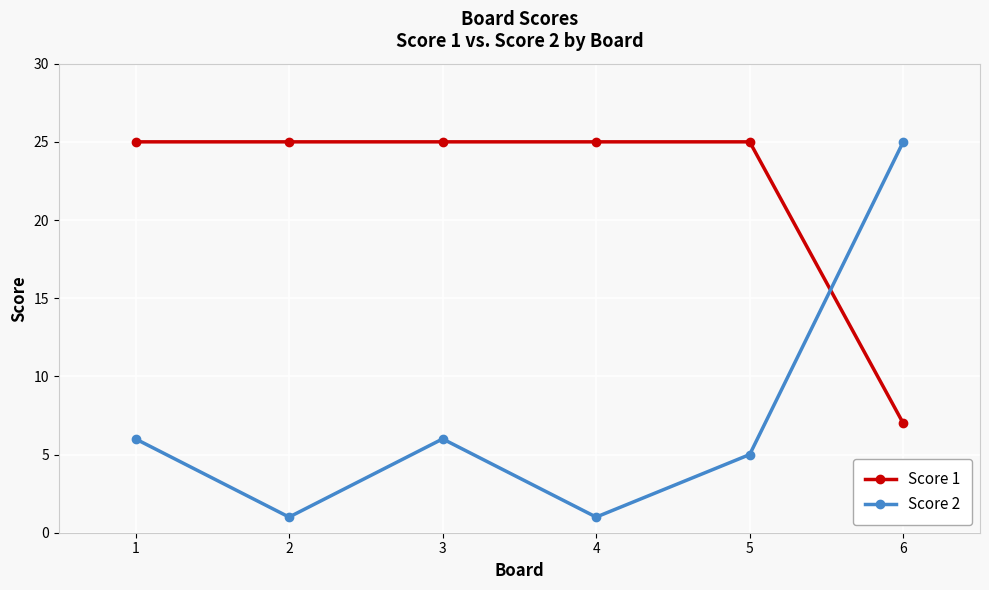

True or false: Score 2 has more than 2 interior local peaks.

False